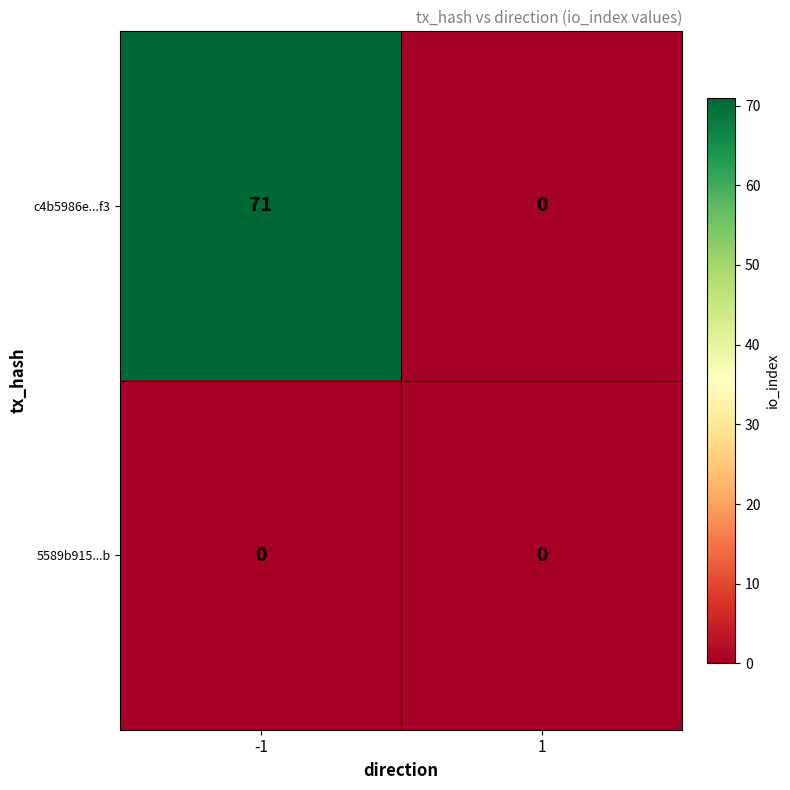

List the series in order of their peak value, lowest first.

5589b915...b, c4b5986e...f3